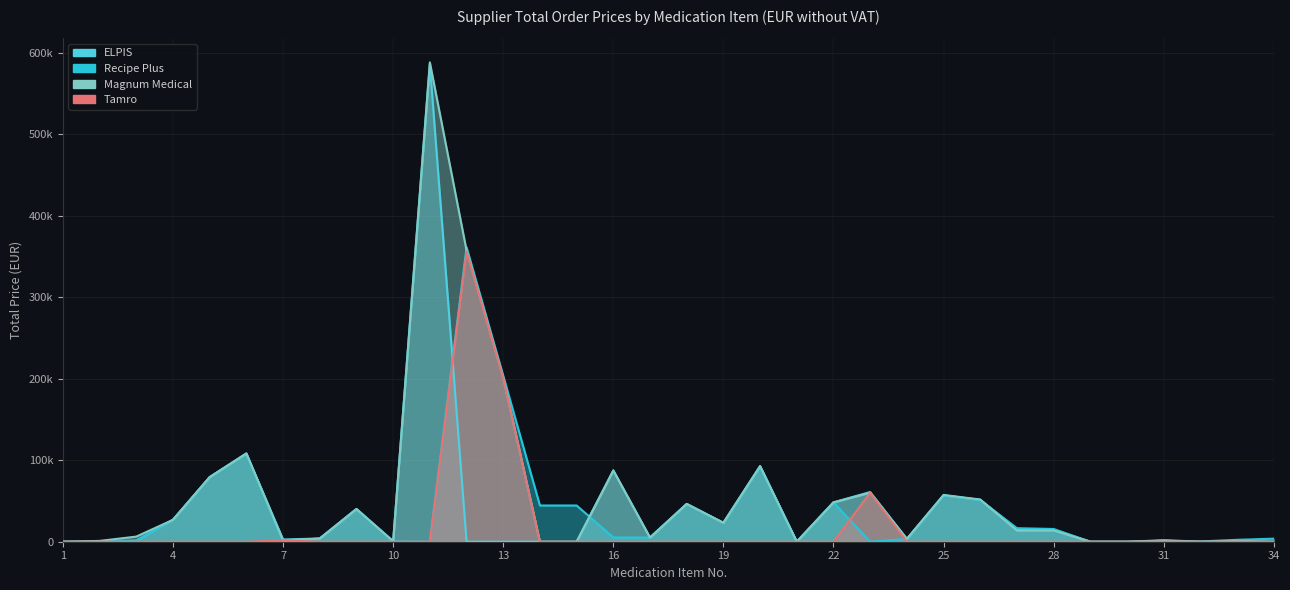

Is it true that Recipe Plus (Kopējā apjoma cena) equals 44448.0 at 14?

True